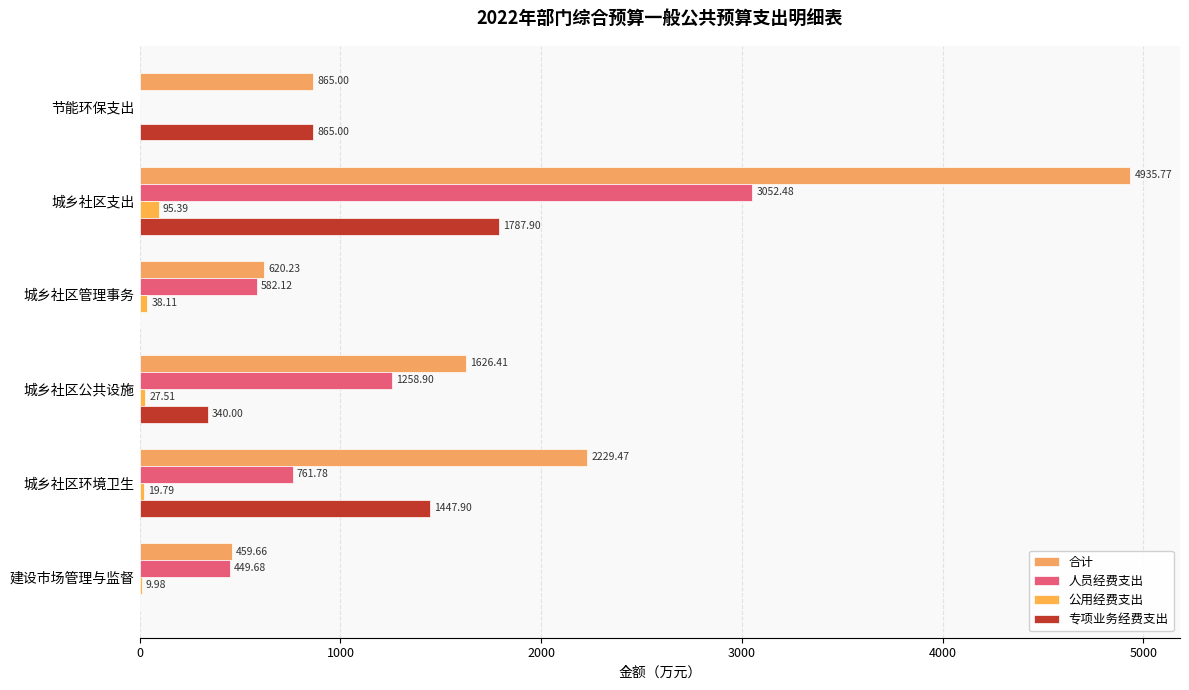

What is the sum of all 专项业务经费支出 values?

4440.8